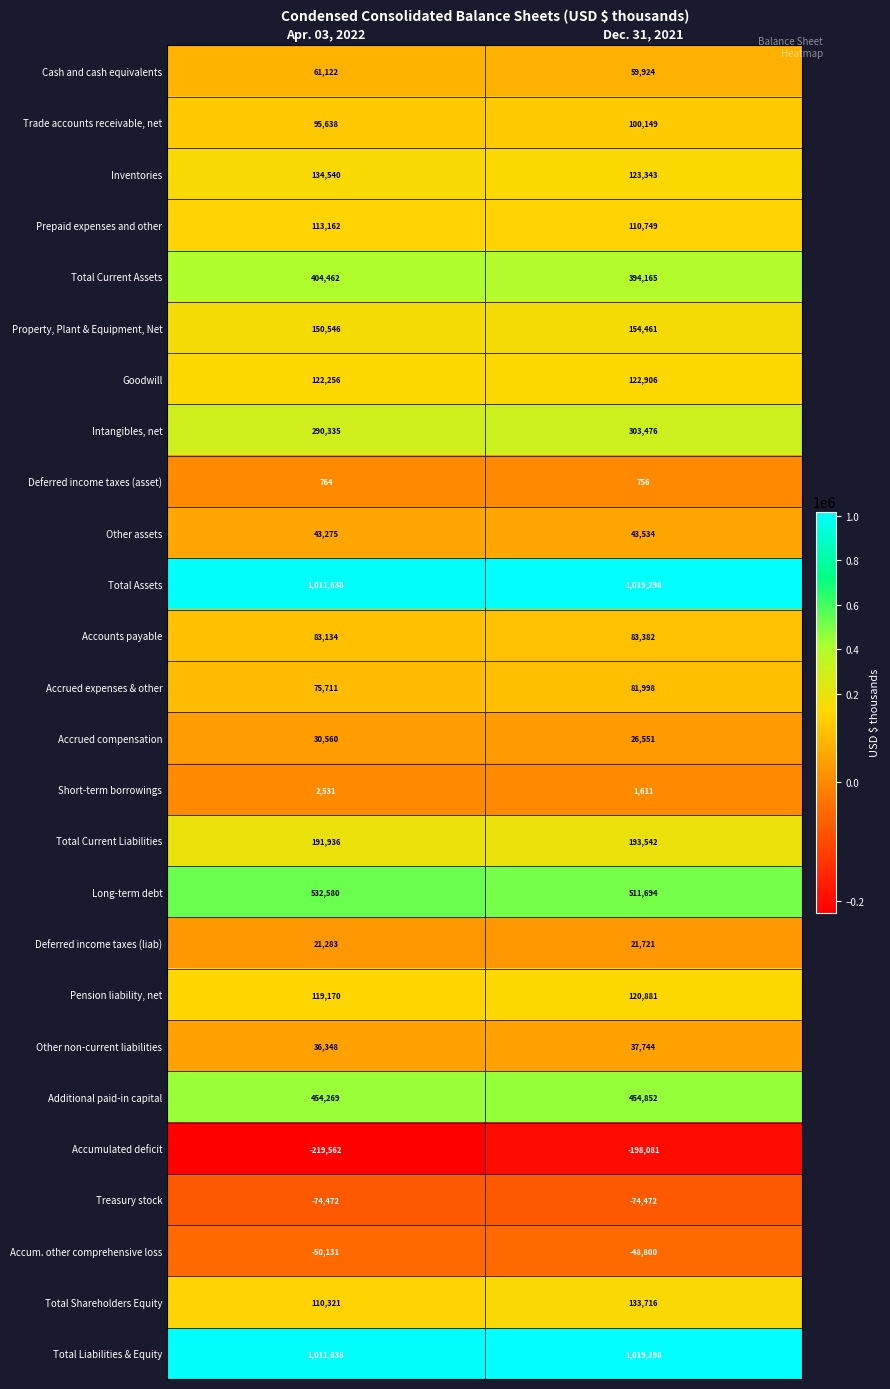

Rank the categories by Pension liability, net value from lowest to highest.

Apr. 03, 2022, Dec. 31, 2021